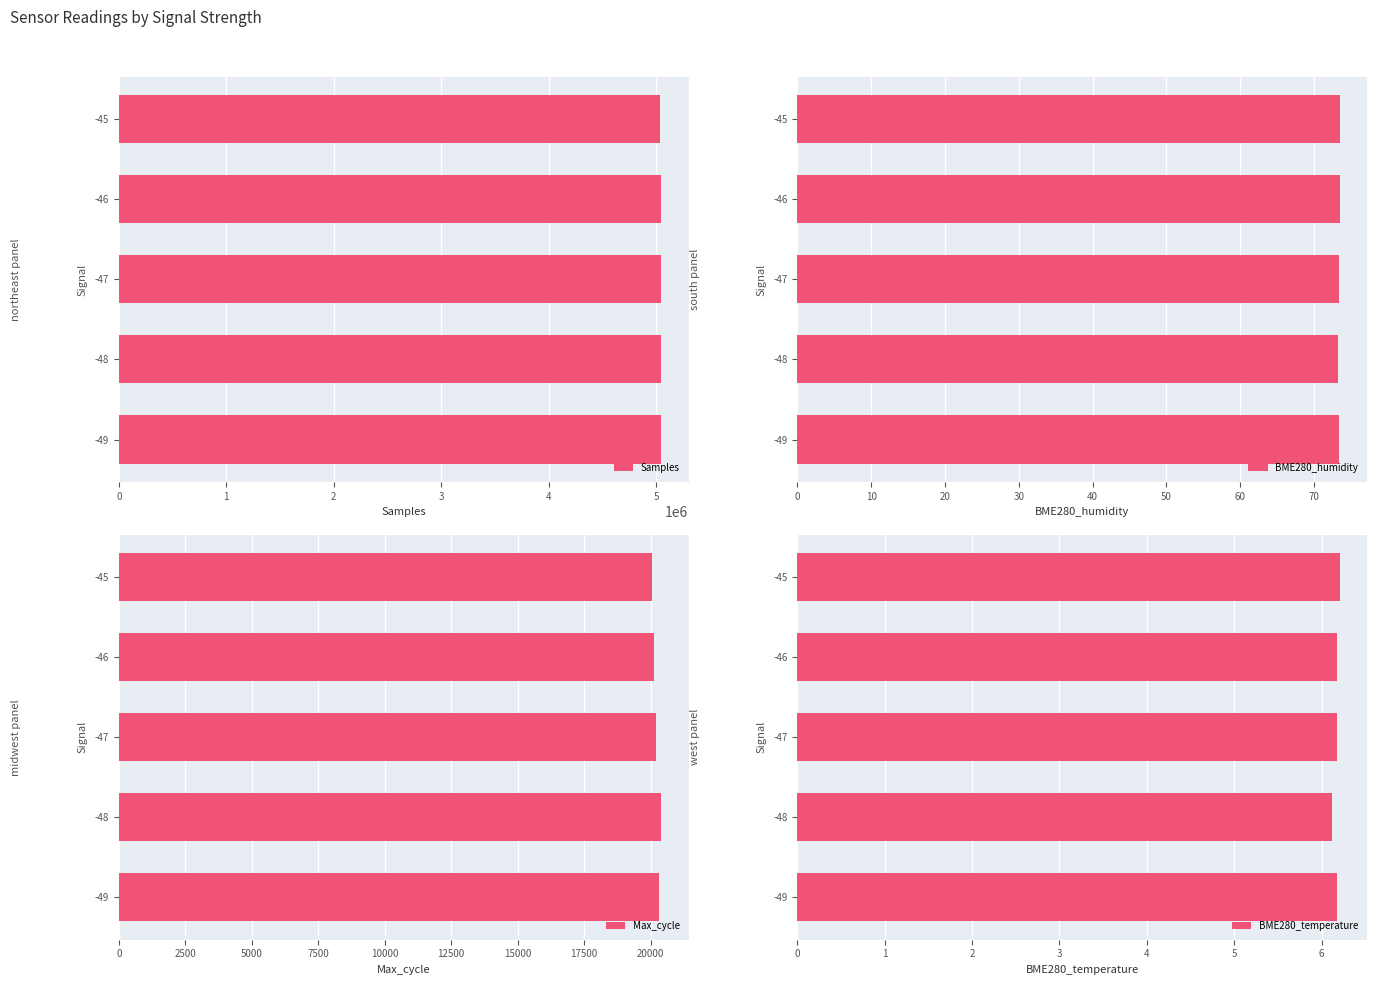

What is the lowest value of the Samples series?

5032451.0